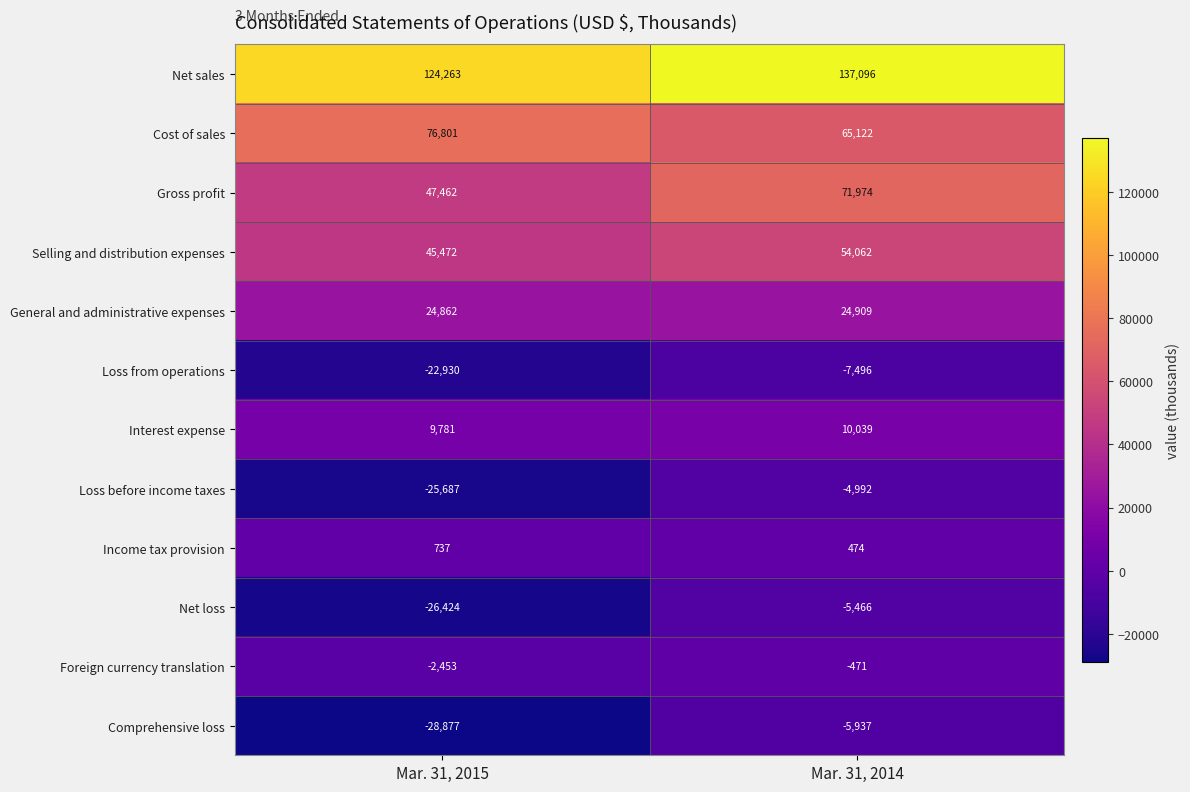

What is the greatest value displayed?

137096